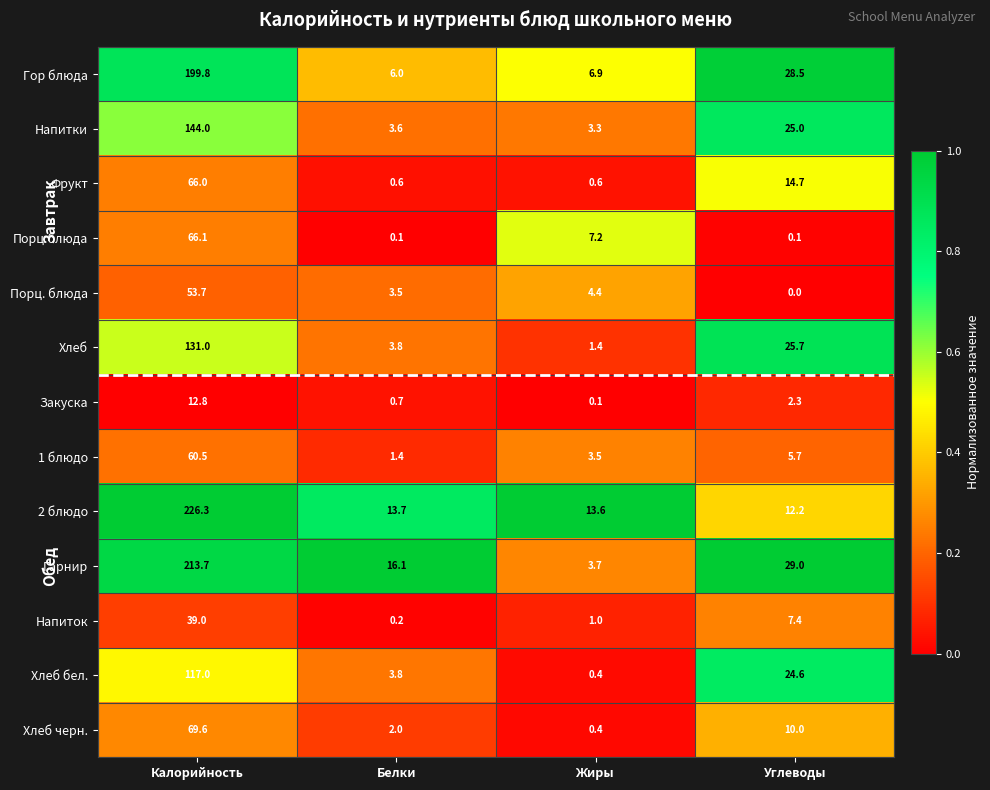

What is the difference between the Хлеб бел. values at Белки and Углеводы?

20.8